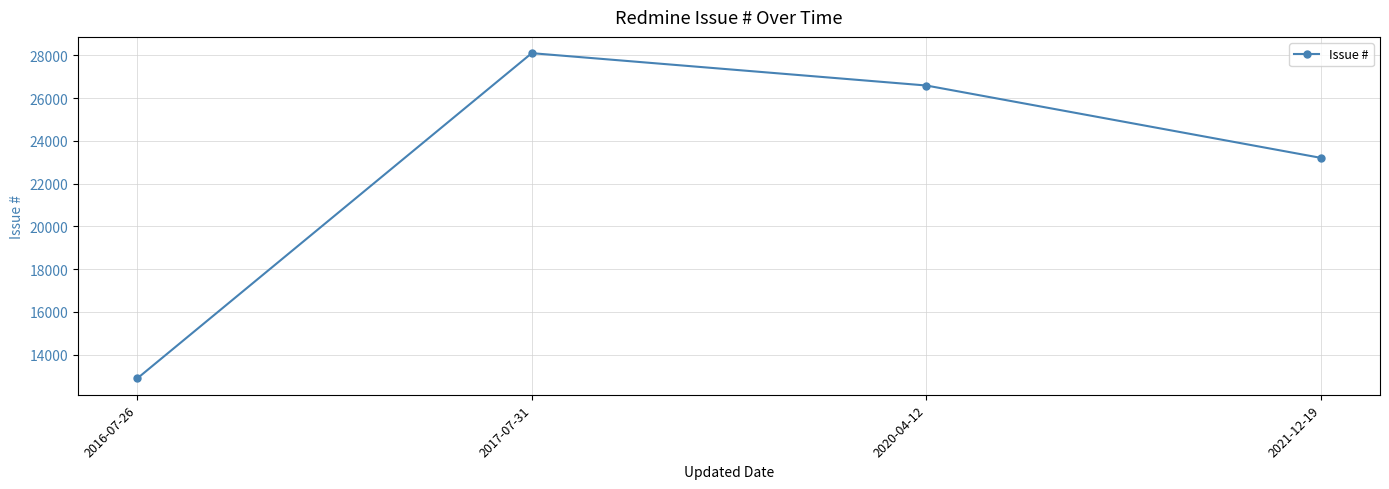

What is the difference between the values at 2017-07-31 and 2016-07-26?

15217